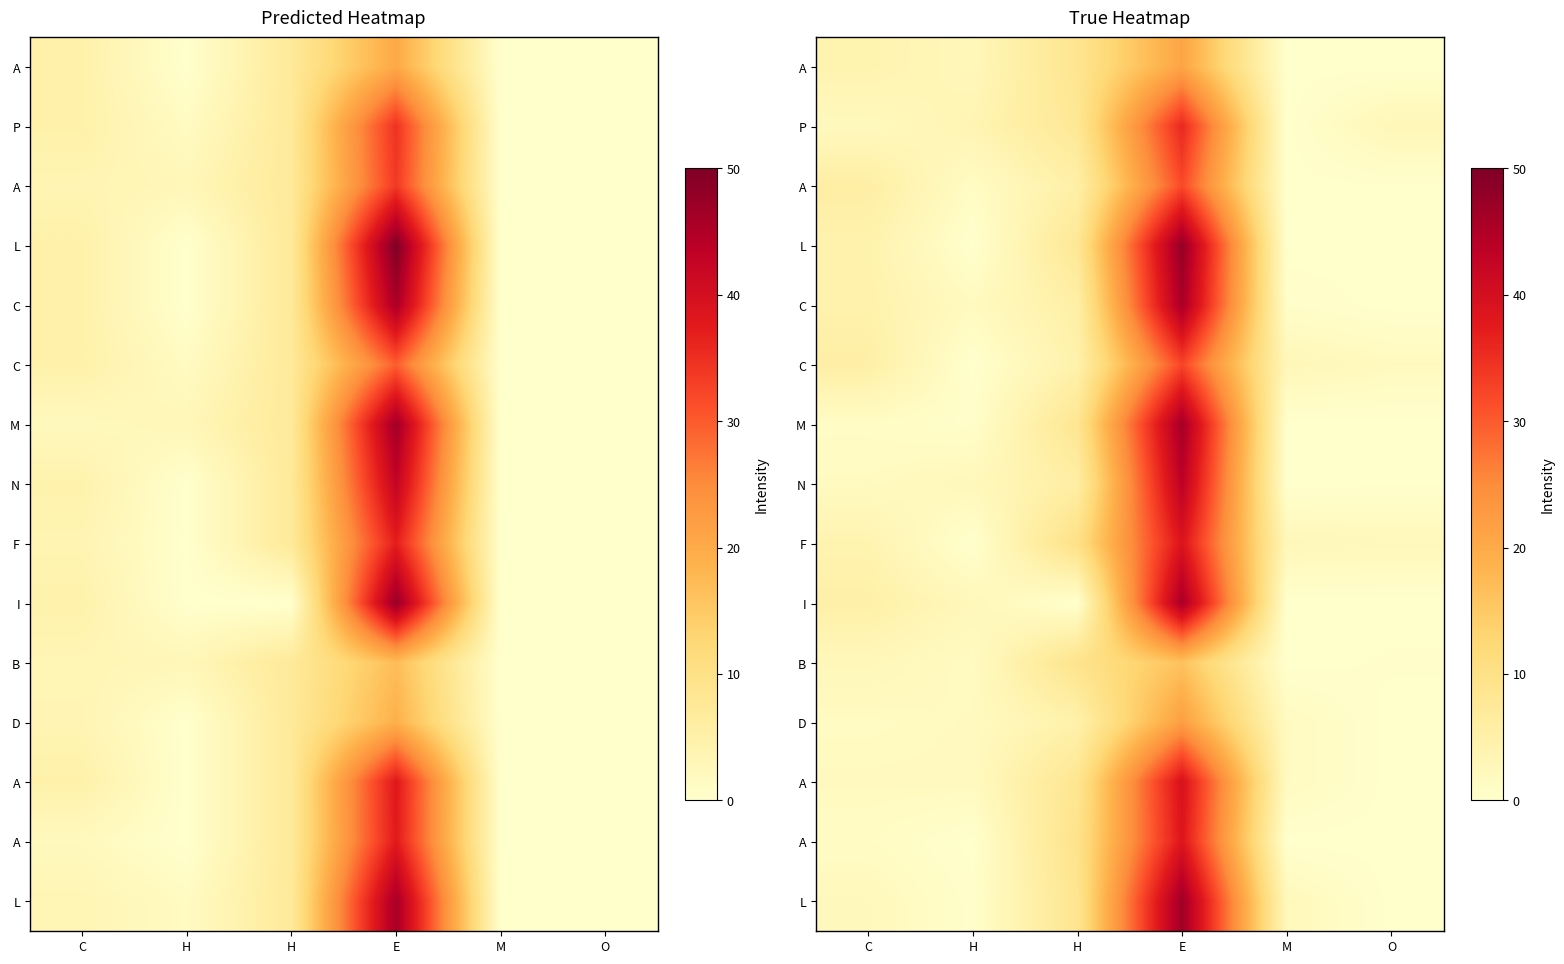

What is the difference between the highest and lowest values at O?

2.8